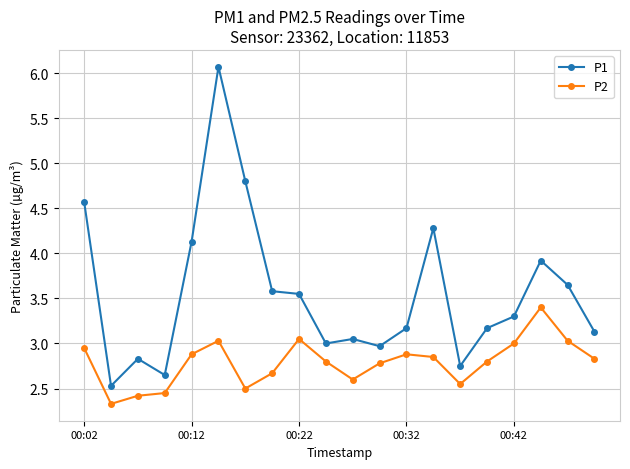

Which series has the largest total across all categories?

P1